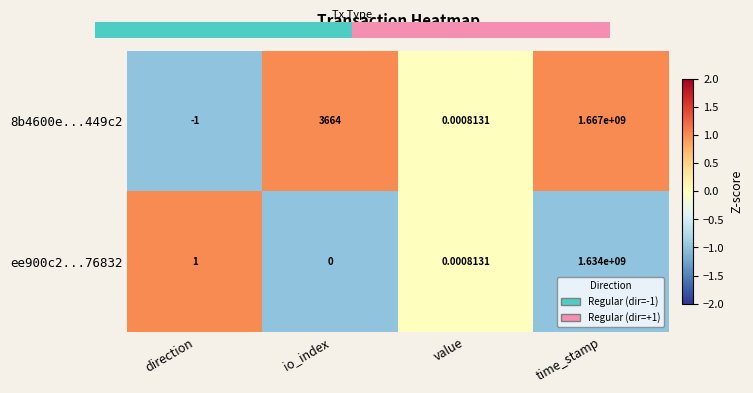

List the labels in order of ee900c2...76832 value, smallest first.

io_index, value, direction, time_stamp